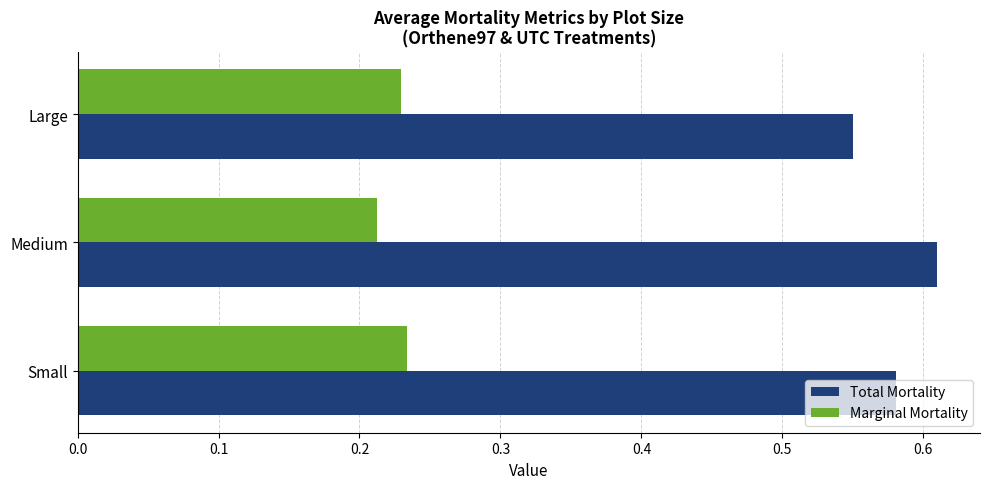

What is the difference between the highest and lowest values at Large?

0.3